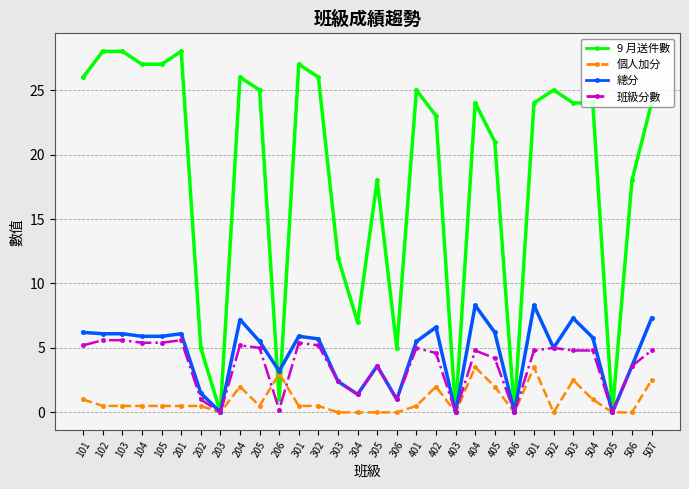

How many data points does each series have?

30